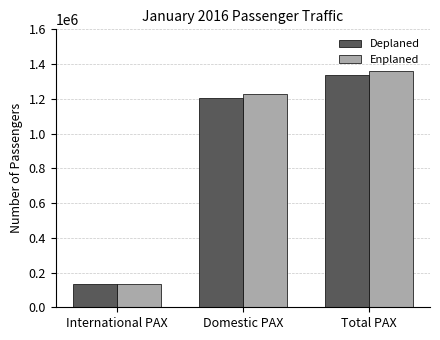

Which series has the largest range (max minus min)?

Enplaned